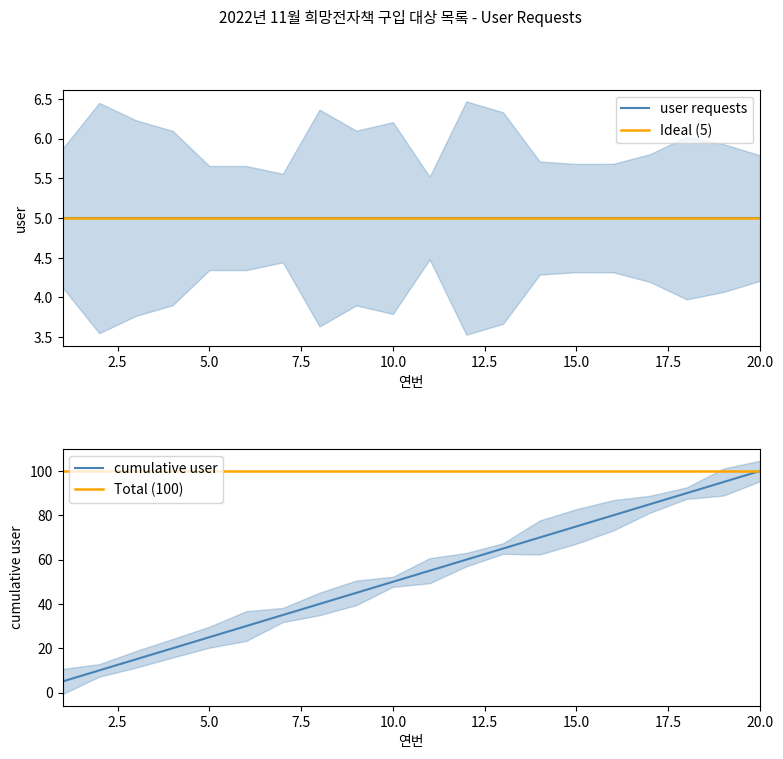

What is the difference between the values at 20 and 5?

75